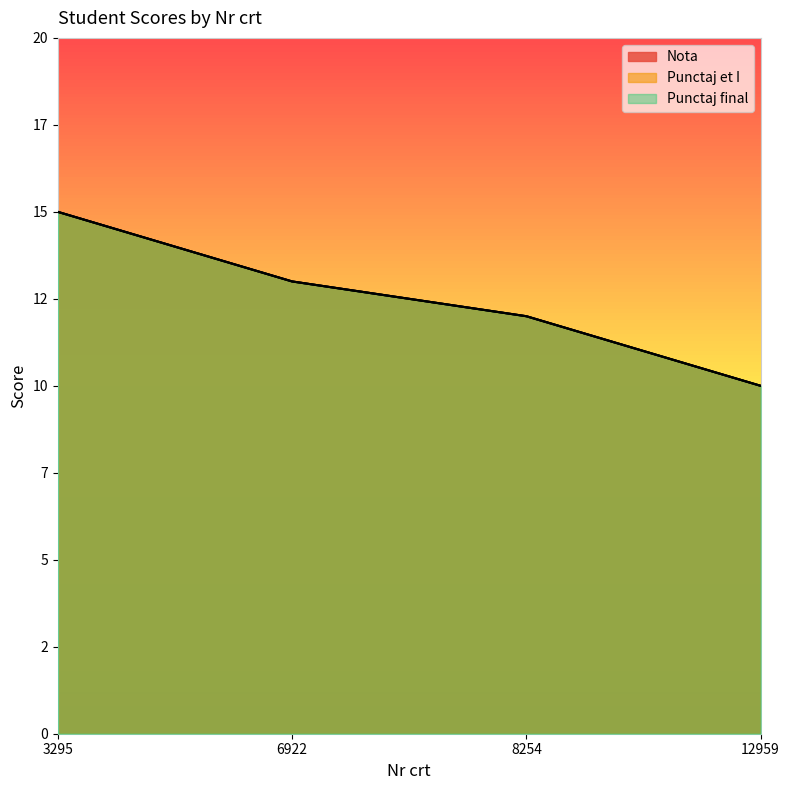

List the series in order of their peak value, highest first.

Nota, Punctaj et I, Punctaj final